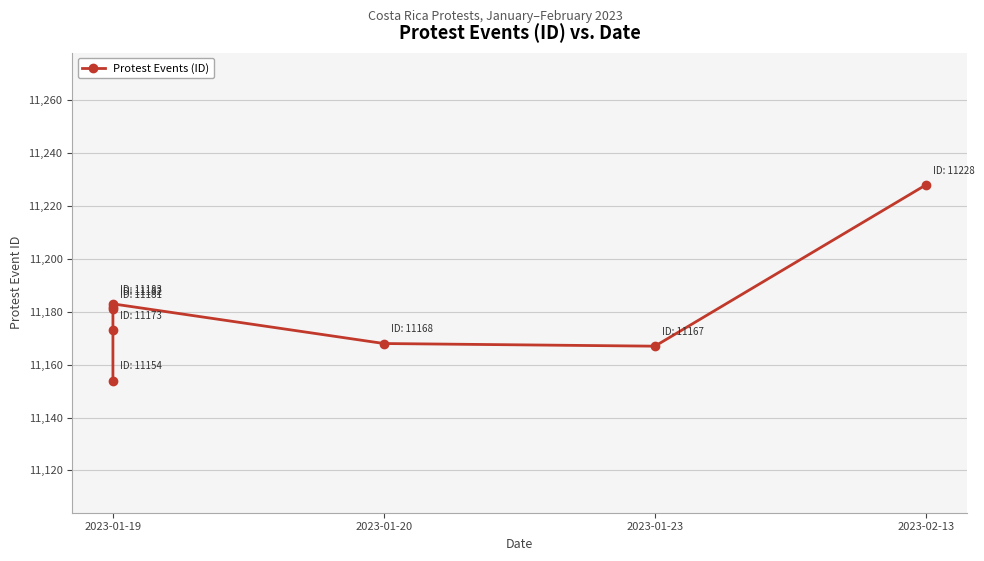

How many interior local valleys (lower than both neighbors) does the data have?

1